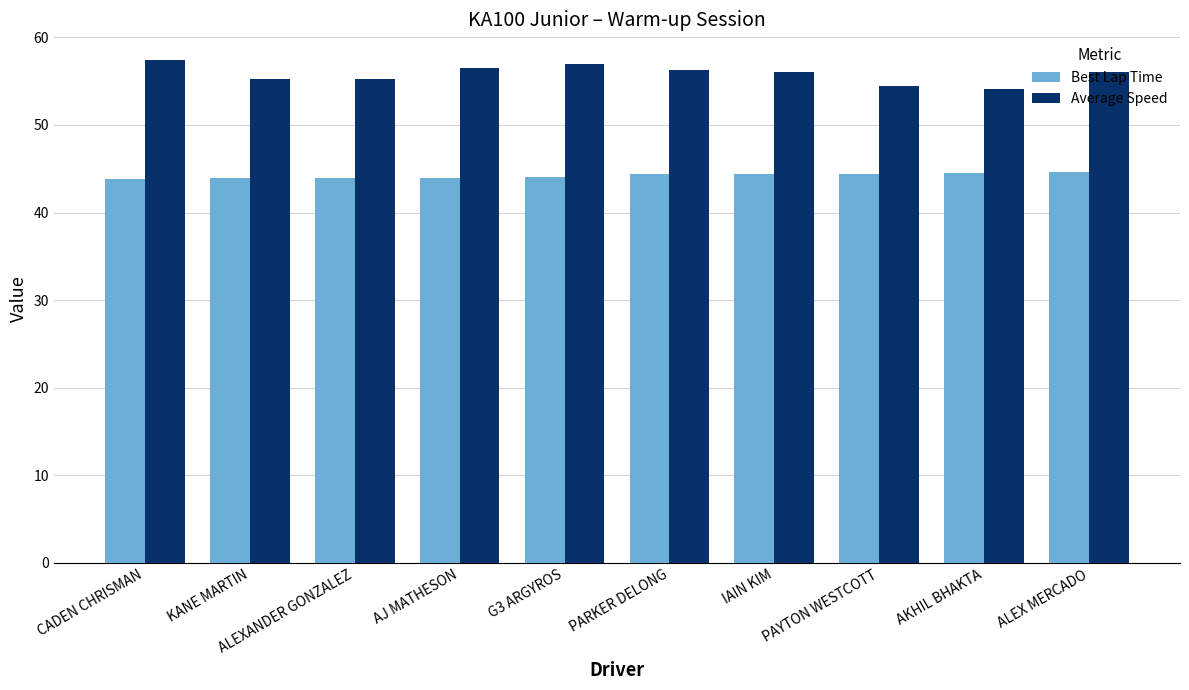

What is the total value across all series at AJ MATHESON?

100.5